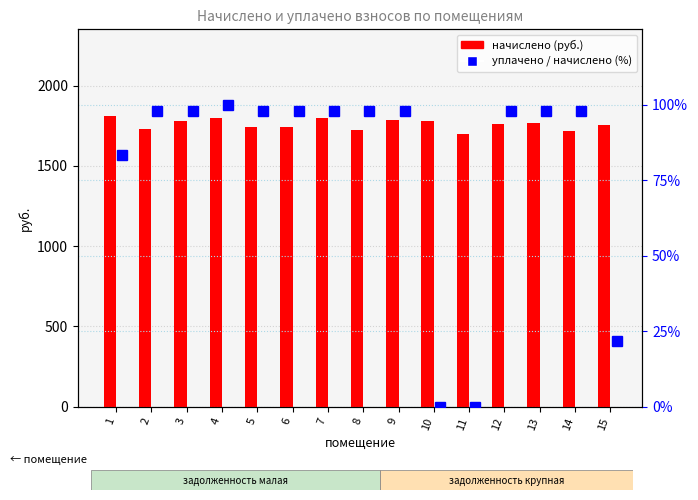

The начислено series shows 1144.2 at 6. True or false?

False